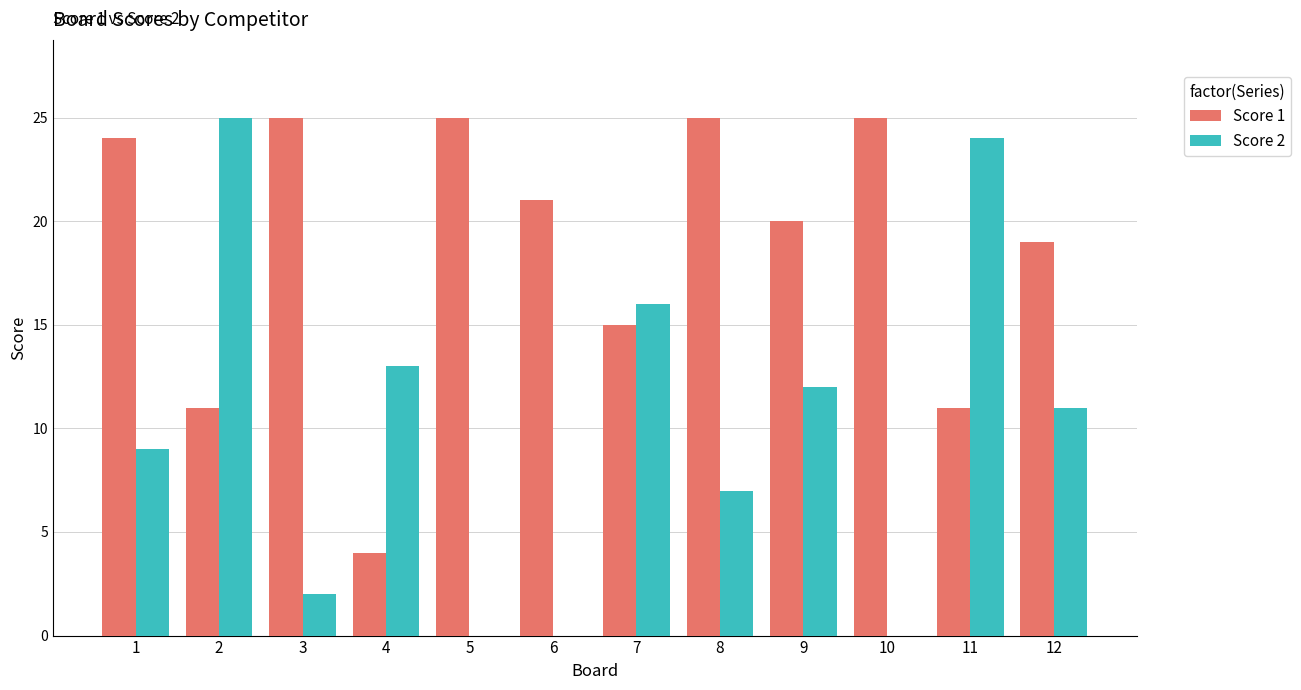

How many groups of bars are there?

12